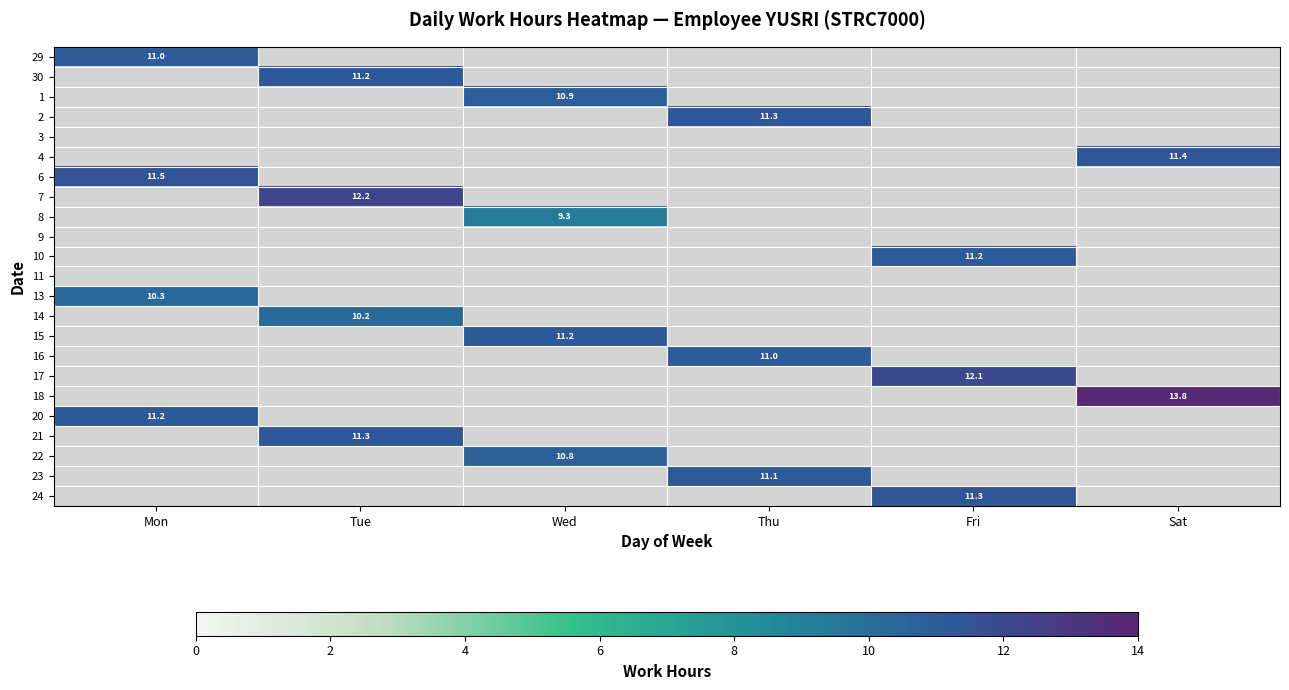

What is the total value across all series at Tue?

44.9